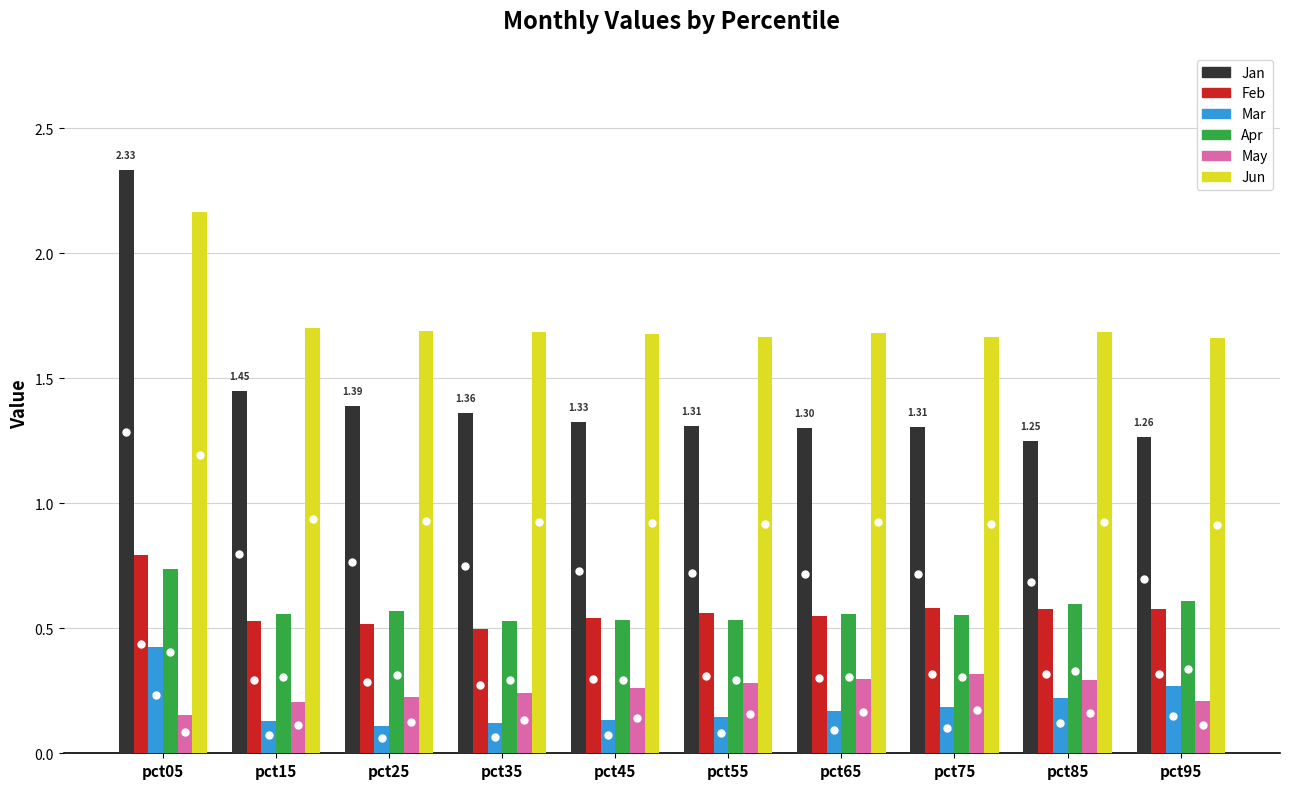

What is the highest value of the Mar series?

0.4